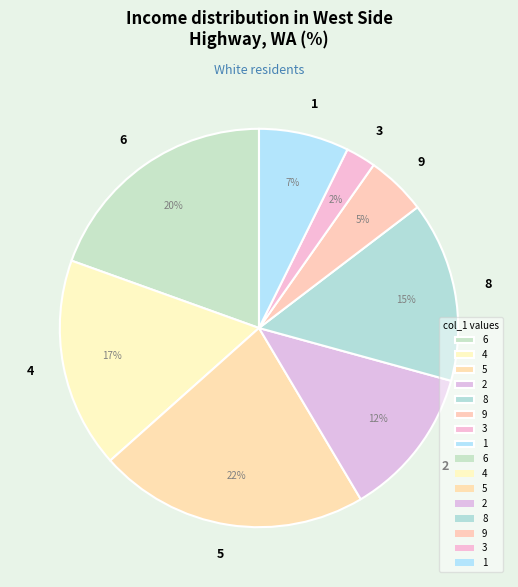

True or false: 6 accounts for 33% of the total.

False